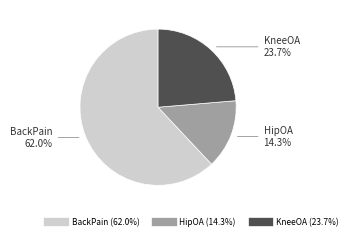

What percentage is NOT represented by HipOA?

85.7%